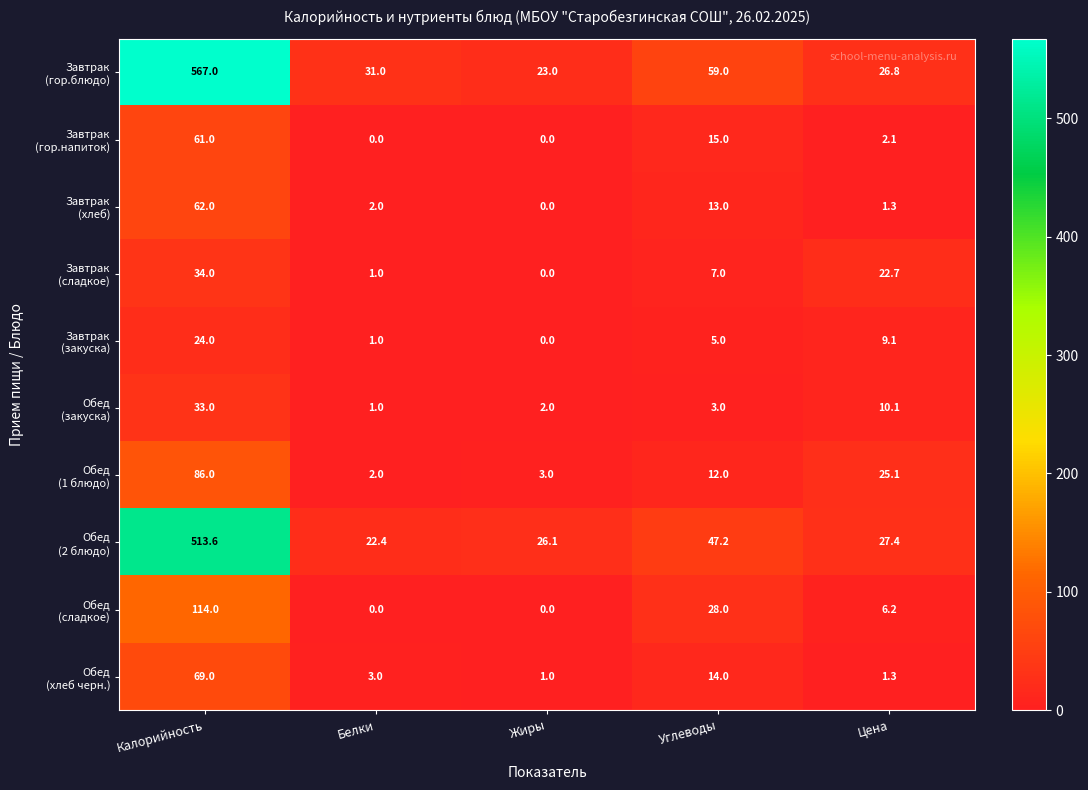

Which label corresponds to the largest value in the chart?

Калорийность